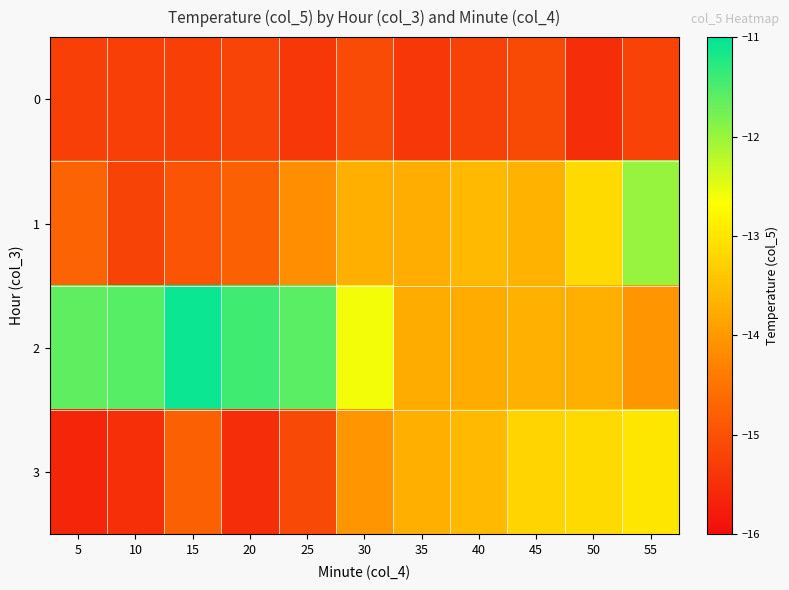

At how many categories does at least one series exceed -13?

7